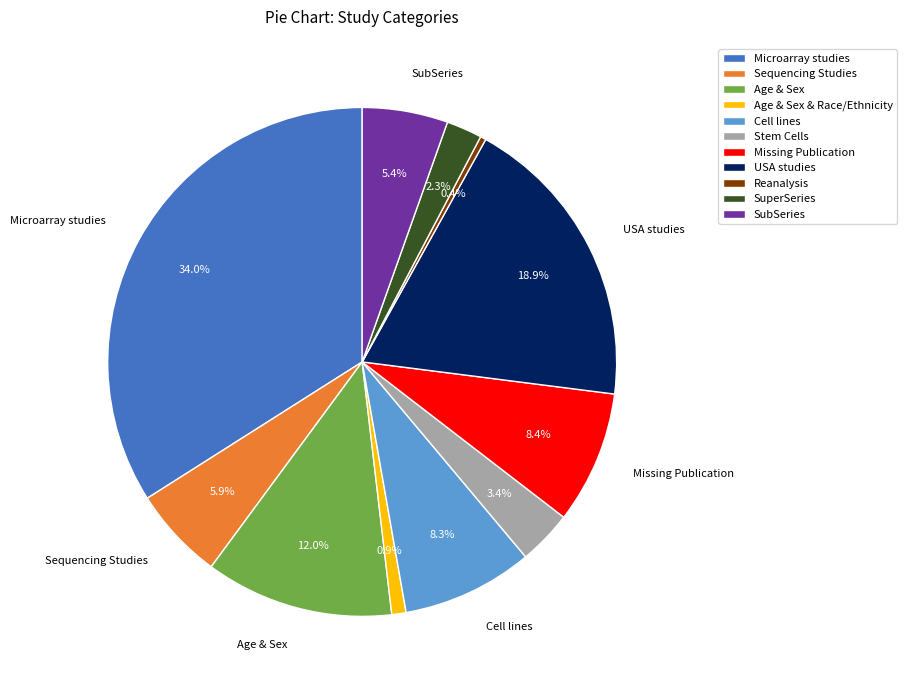

Is it true that SuperSeries is 2% of the pie?

True